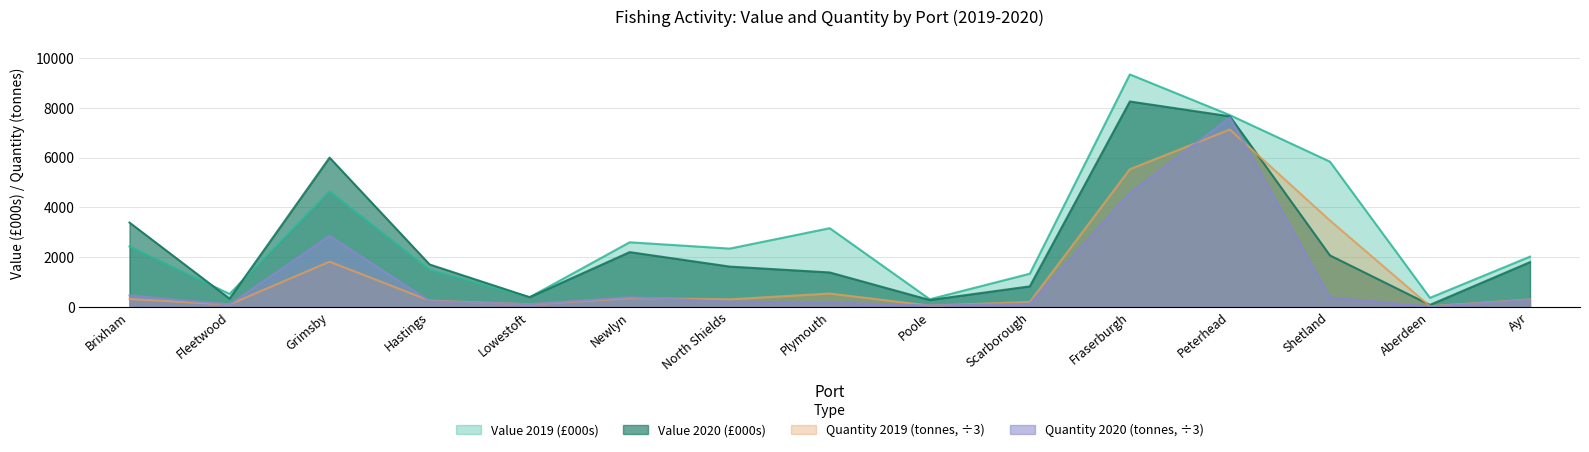

True or false: Value 2020 (£000s) has more than 2 interior local peaks.

True